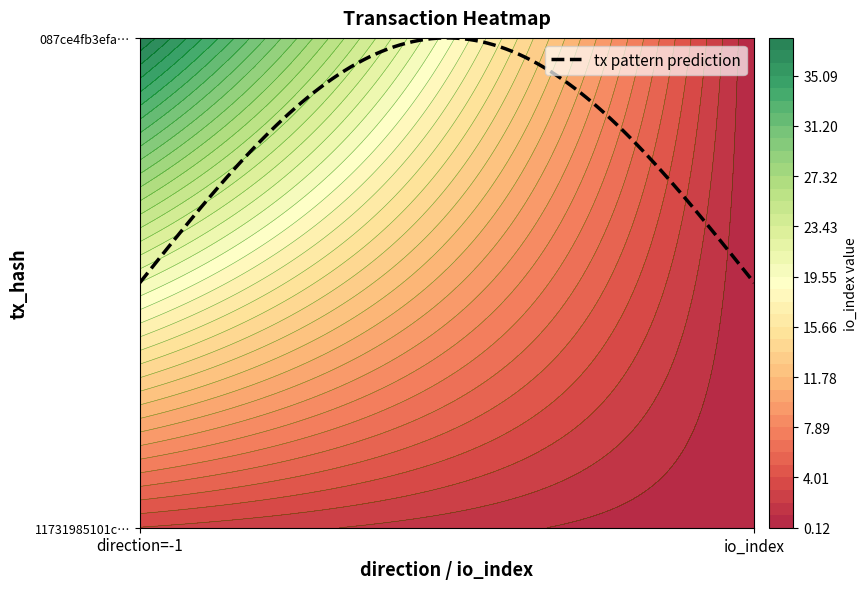

Where is 11731985101cc7f5b8a236074ba01e2d965608b nearest to the value 1?

-1